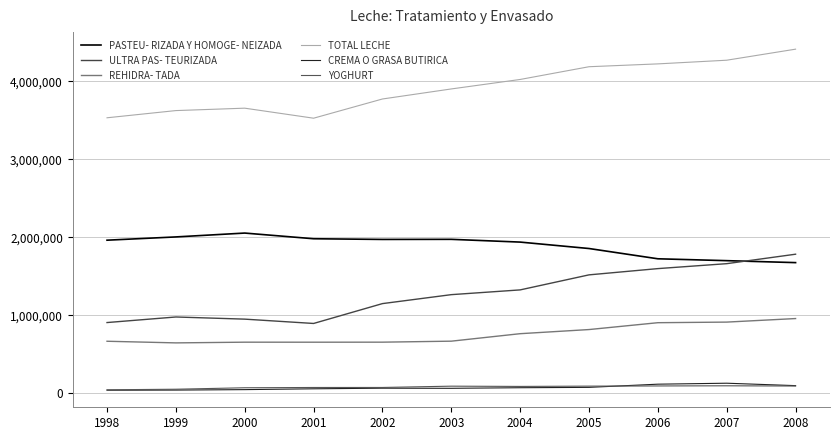

What is the average value of the PASTEU- RIZADA Y HOMOGE- NEIZADA series?

1893757